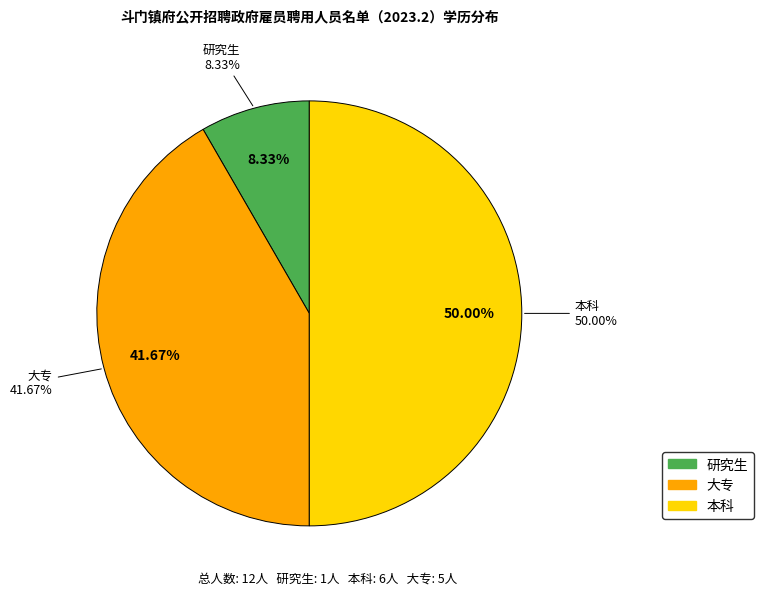

Combined, do 大专 and 本科 account for over 50%?

Yes